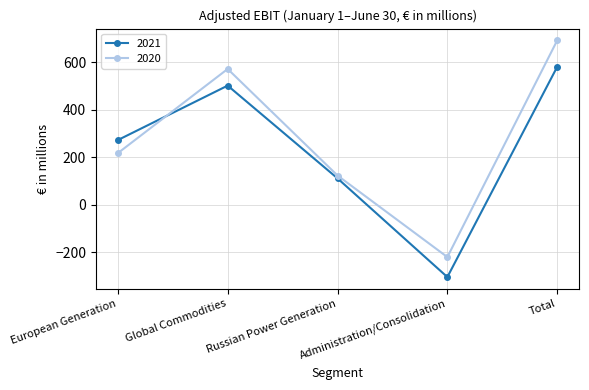

How many lines are shown in the chart?

2